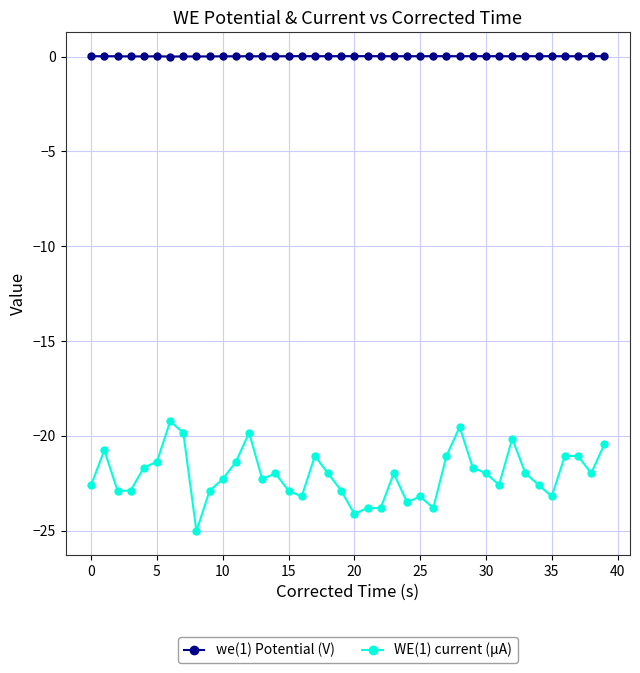

True or false: we(1) Potential (V) and WE(1) current (µA) cross at least once.

False